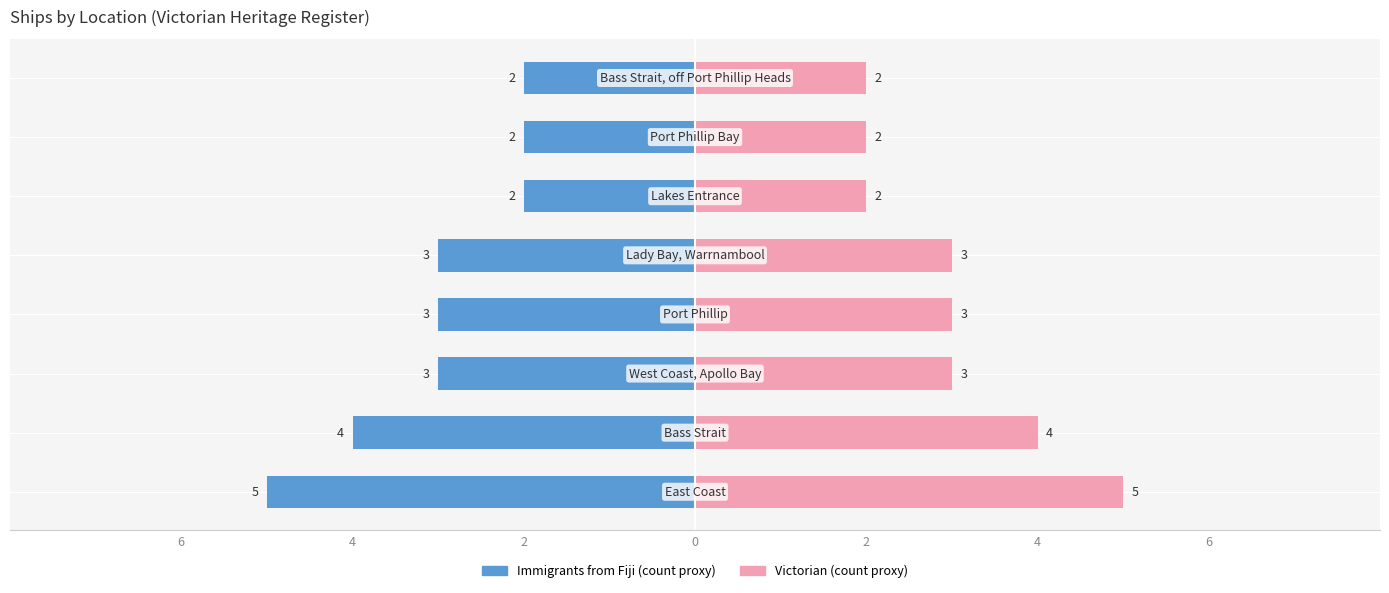

Rank the series at 4 from highest to lowest value.

West Coast / Port Phillip, East Coast / Bass Strait